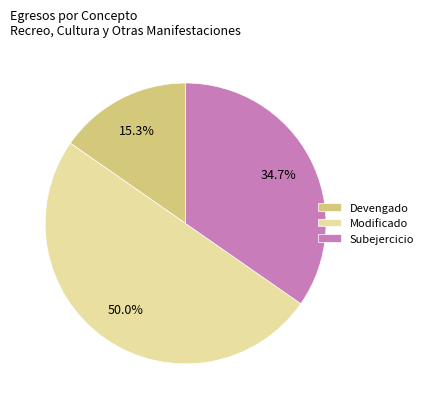

To the nearest percent, what portion does Subejercicio represent?

35%